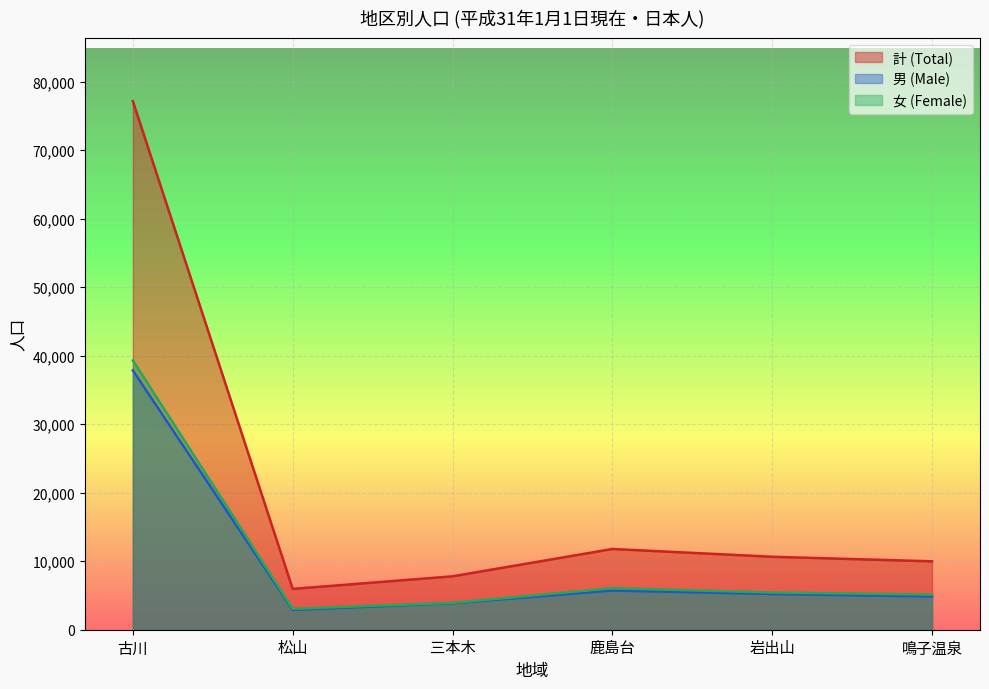

How many lines are shown in the chart?

3